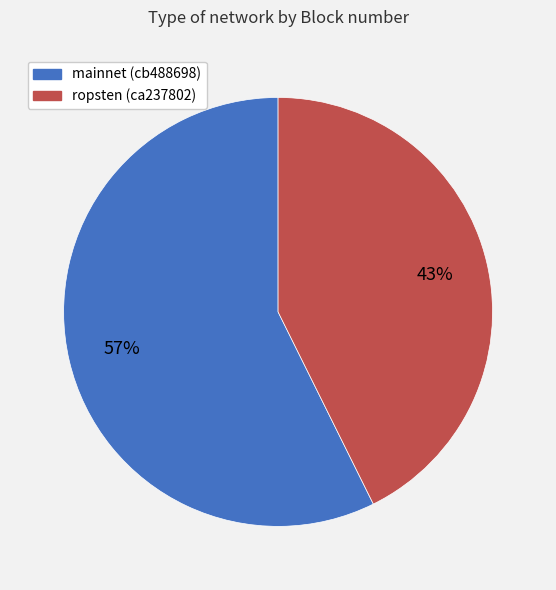

Combined, do ropsten (ca237802) and mainnet (cb488698) account for over 50%?

Yes